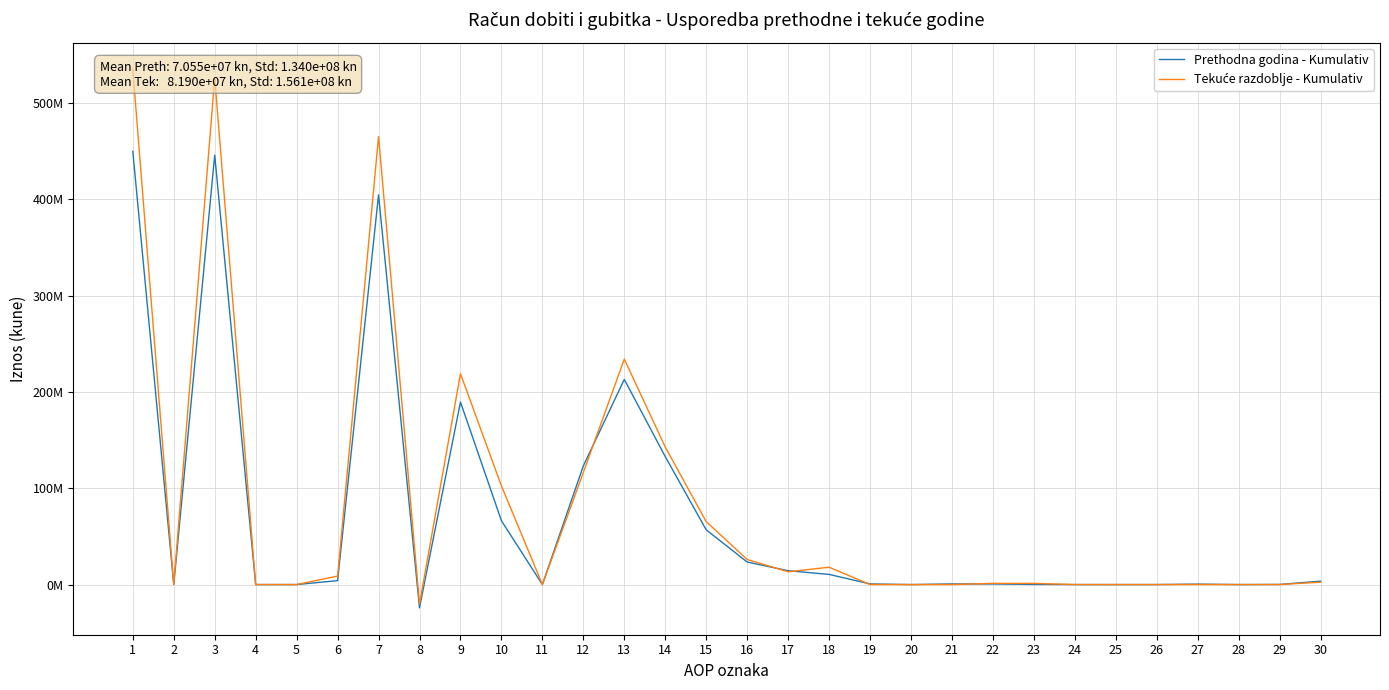

True or false: Prethodna godina - Kumulativ has a value of 189535521 at 9.

True